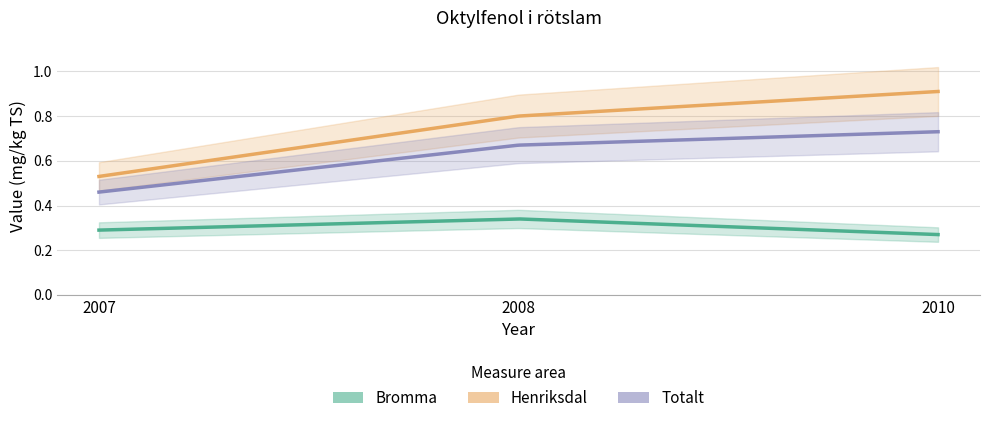

Reading left to right, transcribe all the data shown in this chart.

Bromma: 2007=0.3	2008=0.3	2010=0.3
Henriksdal: 2007=0.5	2008=0.8	2010=0.9
Totalt: 2007=0.5	2008=0.7	2010=0.7